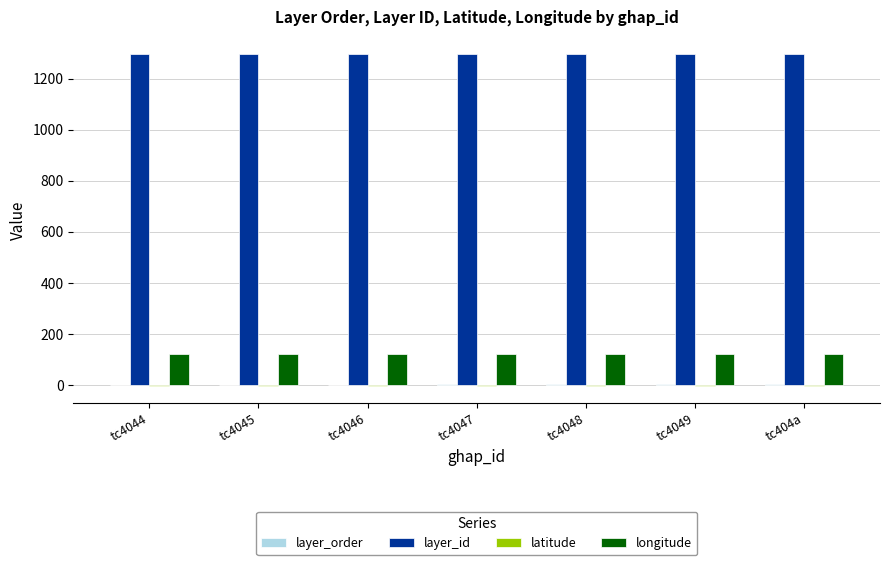

What is the sum of all layer_id values?

9093.0